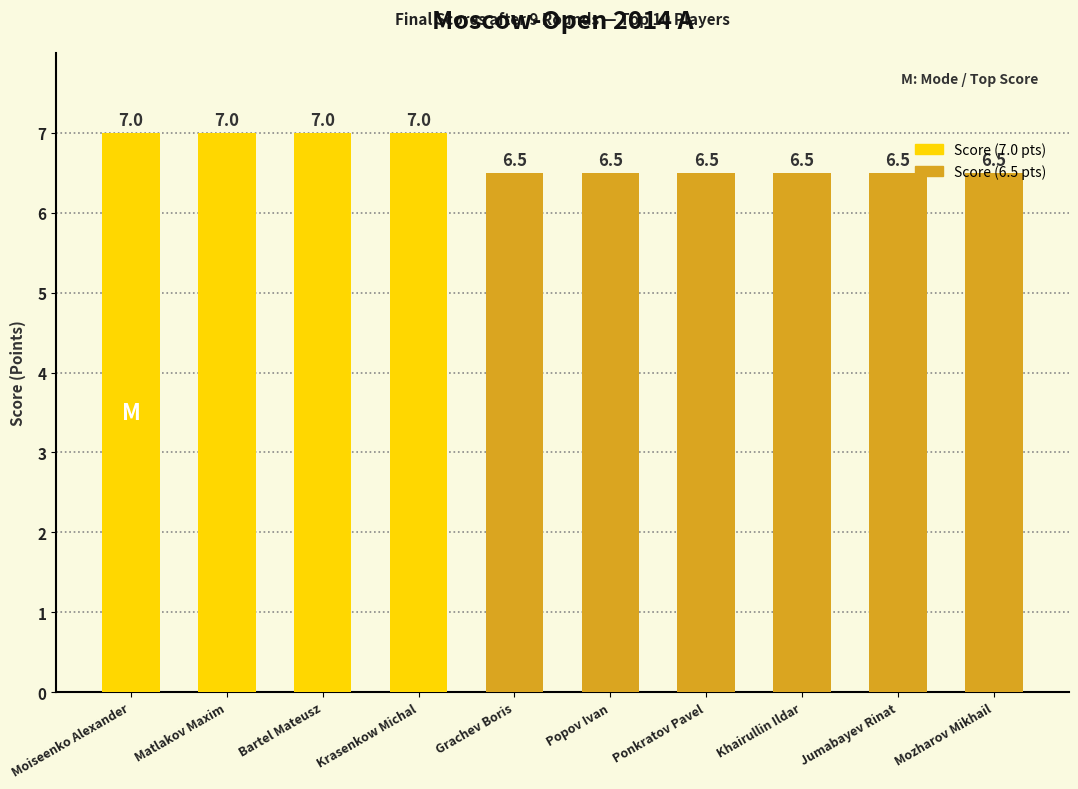

What is the value of the 7th bar from the left?

6.5